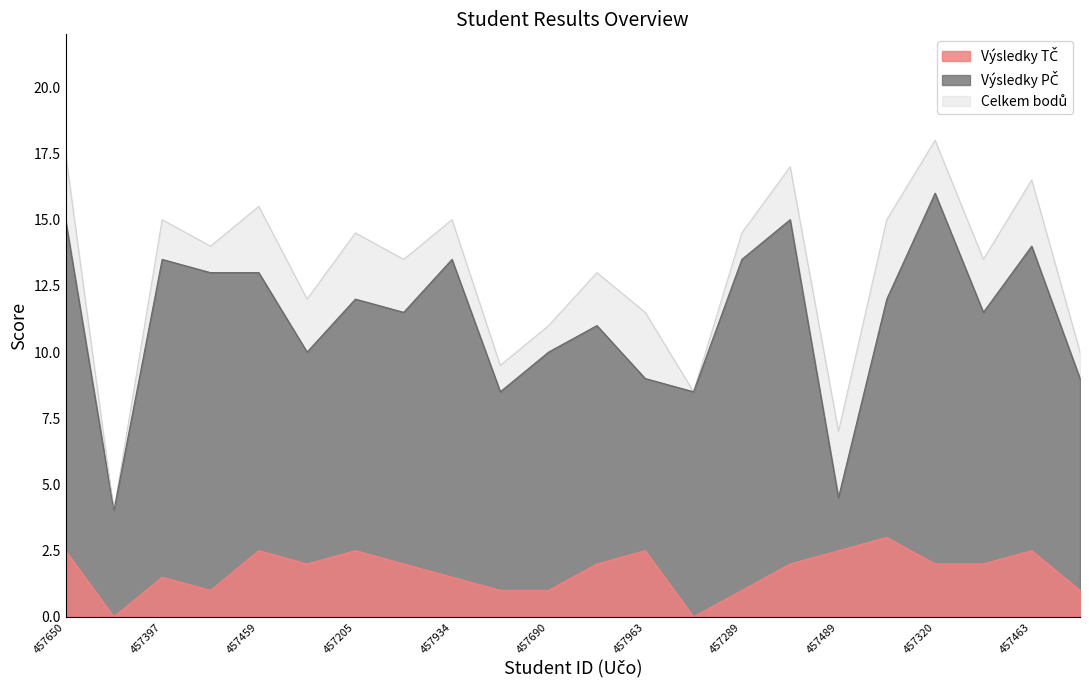

What position from the right is 458038?

3